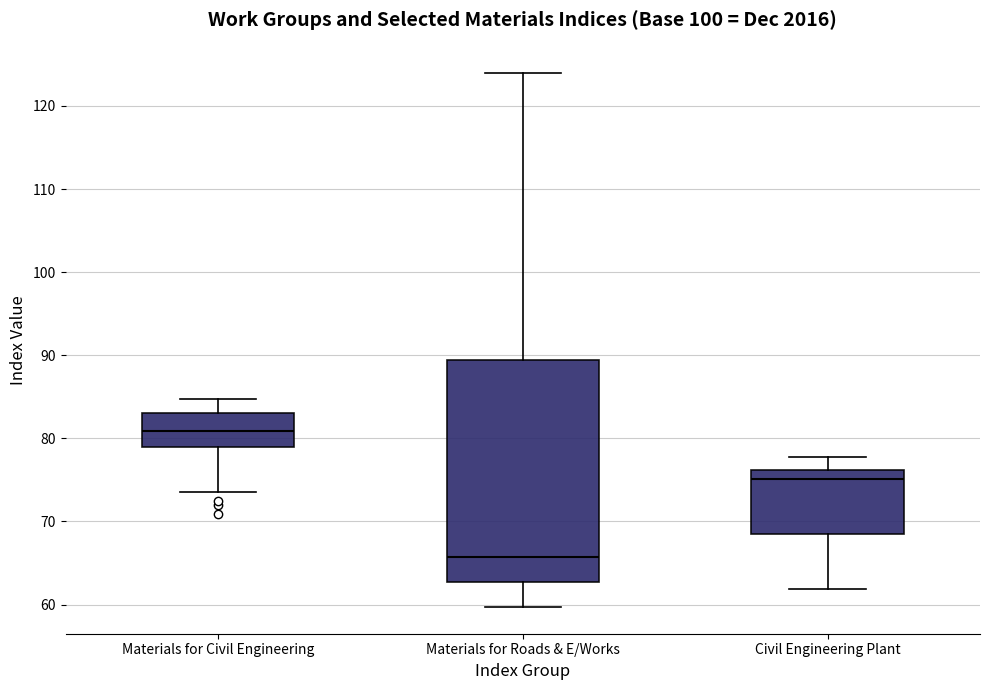

Reading left to right, read every box against the y-axis: the position of its median line, the range the box covers, and the ends of its whiskers. The values are not printed on the chart, so give them approximately, as read against the axis.

Materials for Civil Engineering: median 81, box 79 to 83, whiskers 74 to 85
Materials for Roads & E/Works: median 66, box 63 to 89, whiskers 60 to 124
Civil Engineering Plant: median 75, box 69 to 76, whiskers 62 to 78